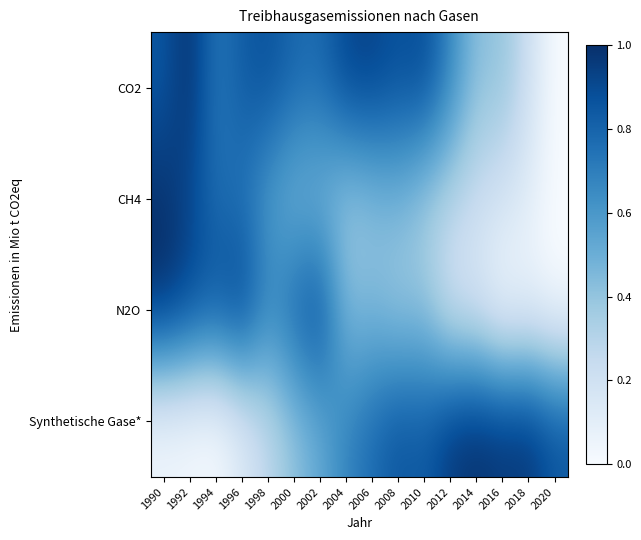

Reading right to left, transcribe all the data shown in this chart.

CO2: 2020=0.0	2018=0.2	2016=0.4	2014=0.4	2012=0.7	2010=0.9	2008=0.9	2006=0.9	2004=0.9	2002=0.8	2000=0.8	1998=0.9	1996=0.8	1994=0.7	1992=1.0	1990=0.8
CH4: 2020=0.0	2018=0.1	2016=0.2	2014=0.2	2012=0.3	2010=0.4	2008=0.5	2006=0.4	2004=0.4	2002=0.4	2000=0.5	1998=0.6	1996=0.7	1994=0.8	1992=0.9	1990=1.0
N2O: 2020=0.0	2018=0.1	2016=0.0	2014=0.1	2012=0.2	2010=0.4	2008=0.4	2006=0.4	2004=0.4	2002=0.9	2000=0.8	1998=0.7	1996=1.0	1994=0.9	1992=0.9	1990=1.0
Synthetische Gase*: 2020=0.9	2018=1.0	2016=1.0	2014=1.0	2012=1.0	2010=0.8	2008=0.9	2006=0.8	2004=0.7	2002=0.5	2000=0.4	1998=0.3	1996=0.1	1994=0.0	1992=0.0	1990=0.0